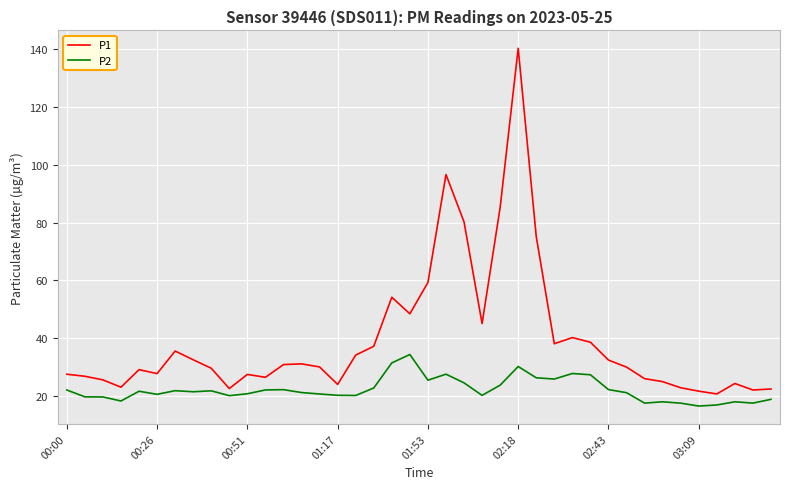

List the series in order of their overall mean, highest first.

P1, P2